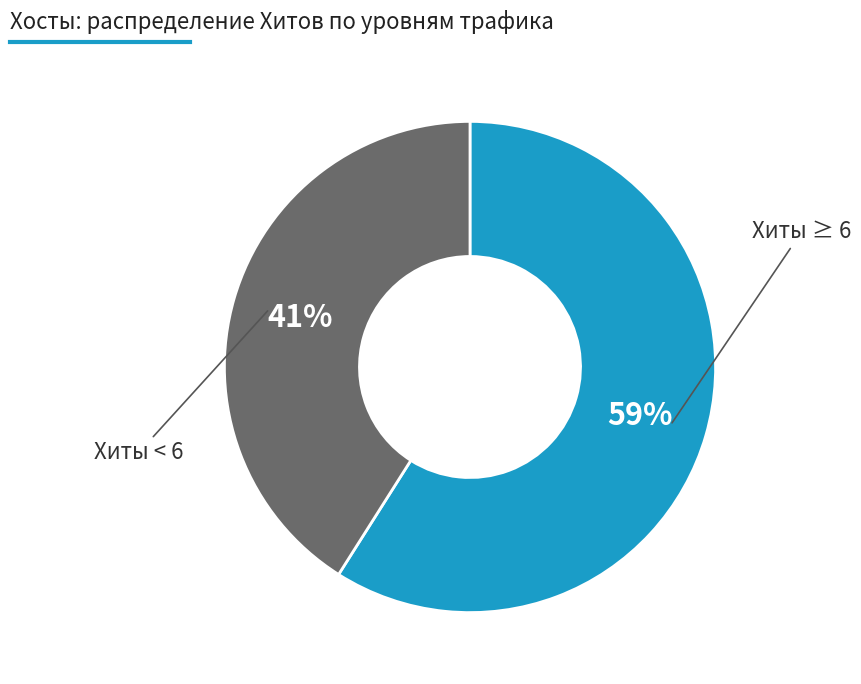

To the nearest percent, what is the difference between the largest and smallest slice percentages?

18%